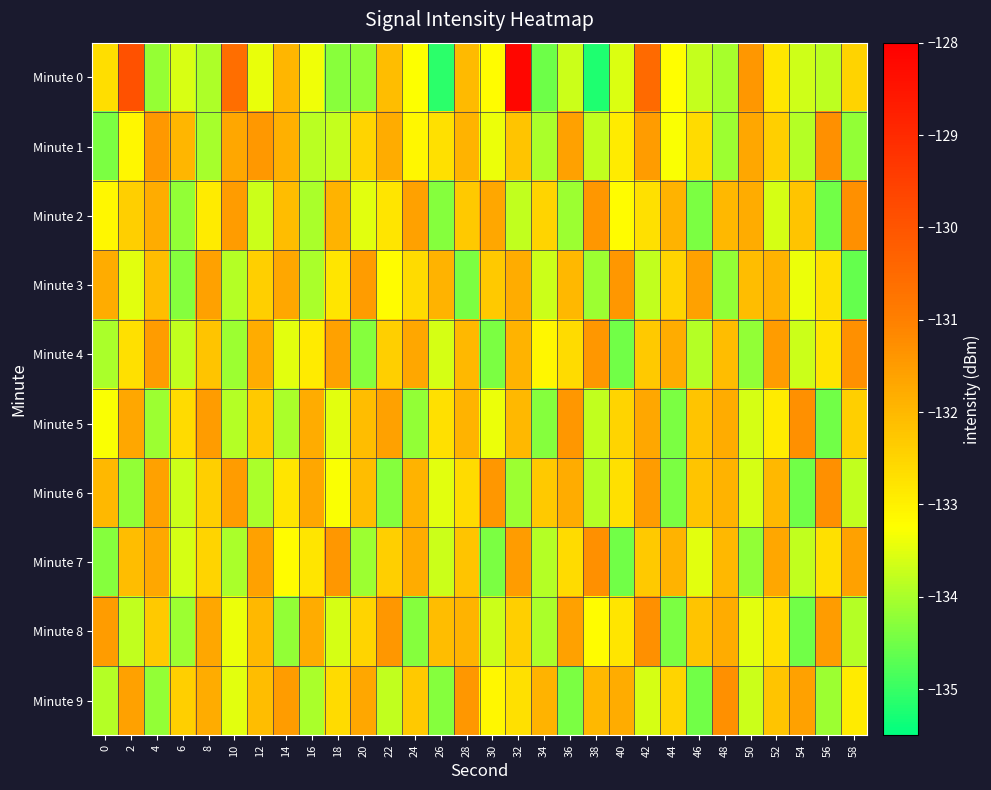

Rank the series by their maximum value, from lowest to highest.

Minute 3, Minute 1, Minute 2, Minute 4, Minute 5, Minute 6, Minute 7, Minute 8, Minute 9, Minute 0